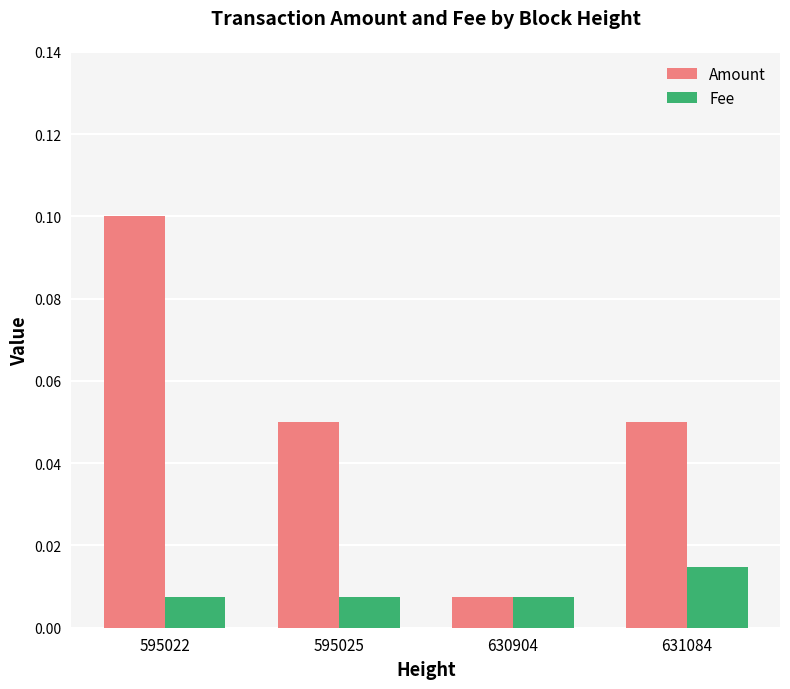

The value of Amount at 595022 is 0.0. True or false?

False